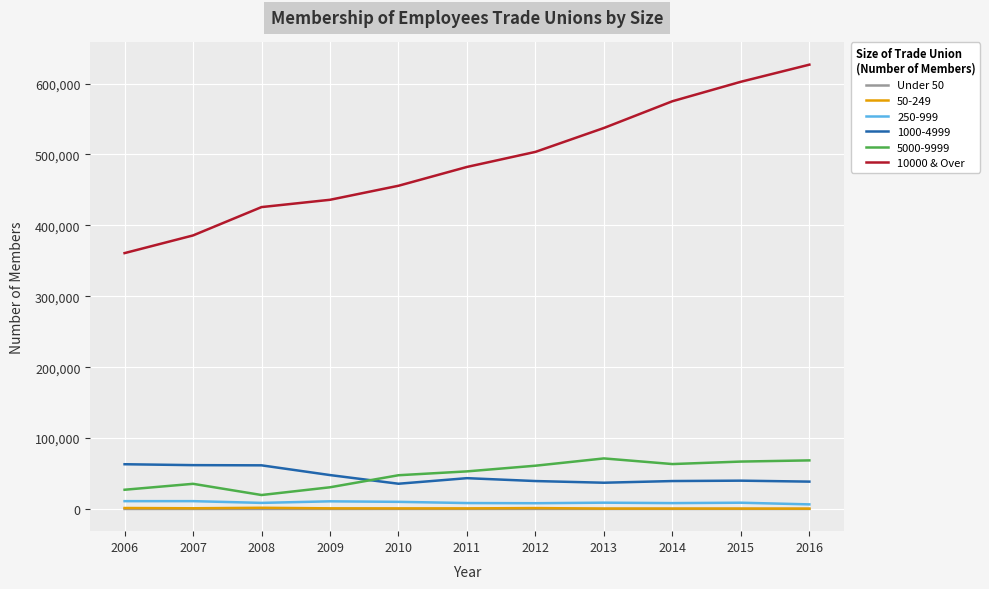

Which label corresponds to the largest value in the chart?

2016